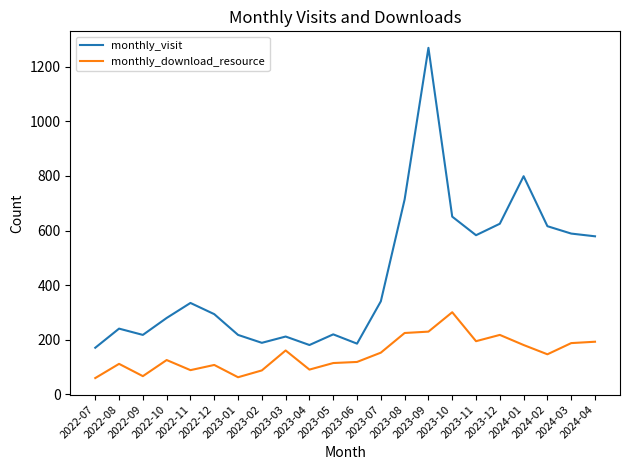

Is it true that monthly_download_resource equals 147 at 2024-02?

True